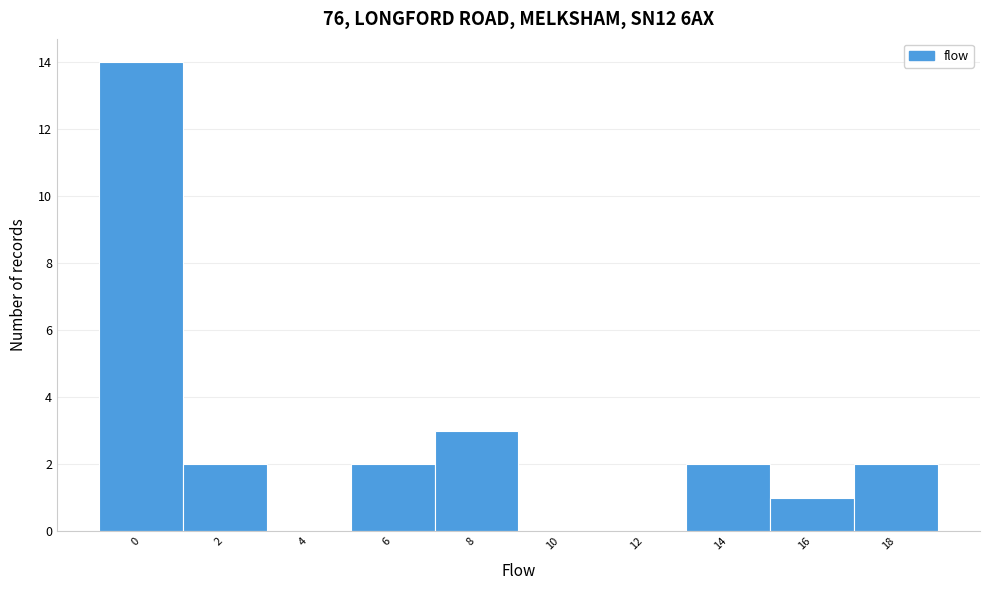

Reading left to right, extract all data points from this chart.

0=14	2=2	4=0	6=2	8=3	10=0	12=0	14=2	16=1	18=2